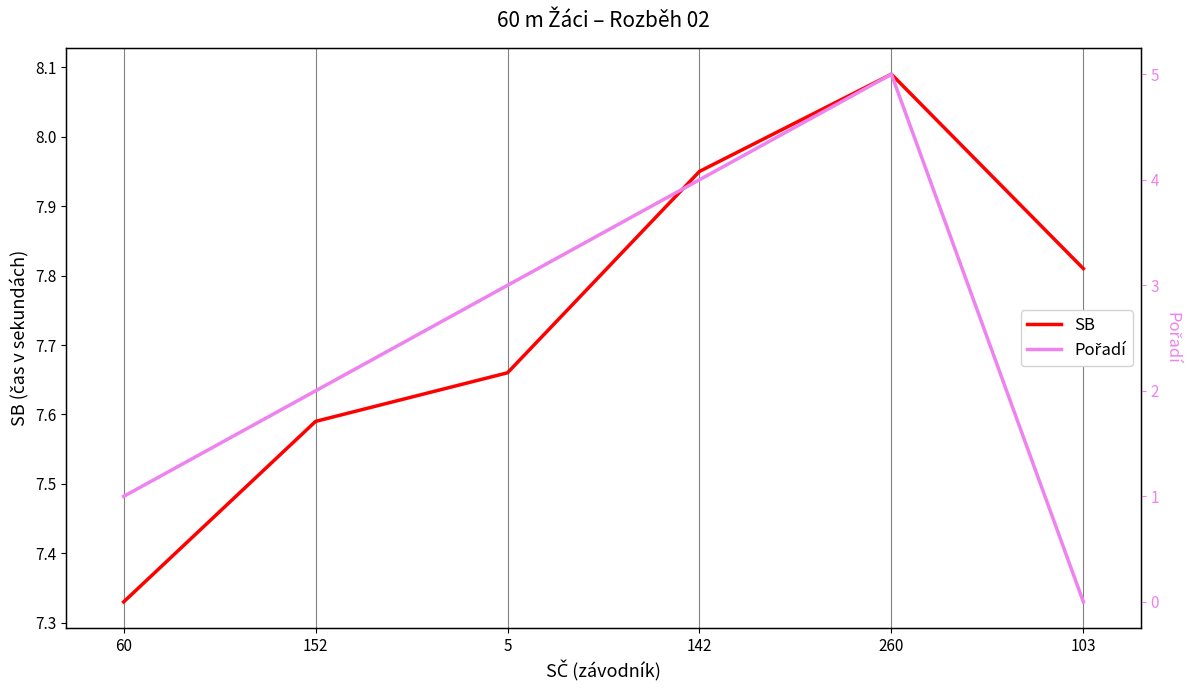

True or false: SB and Pořadí intersect in this chart.

False